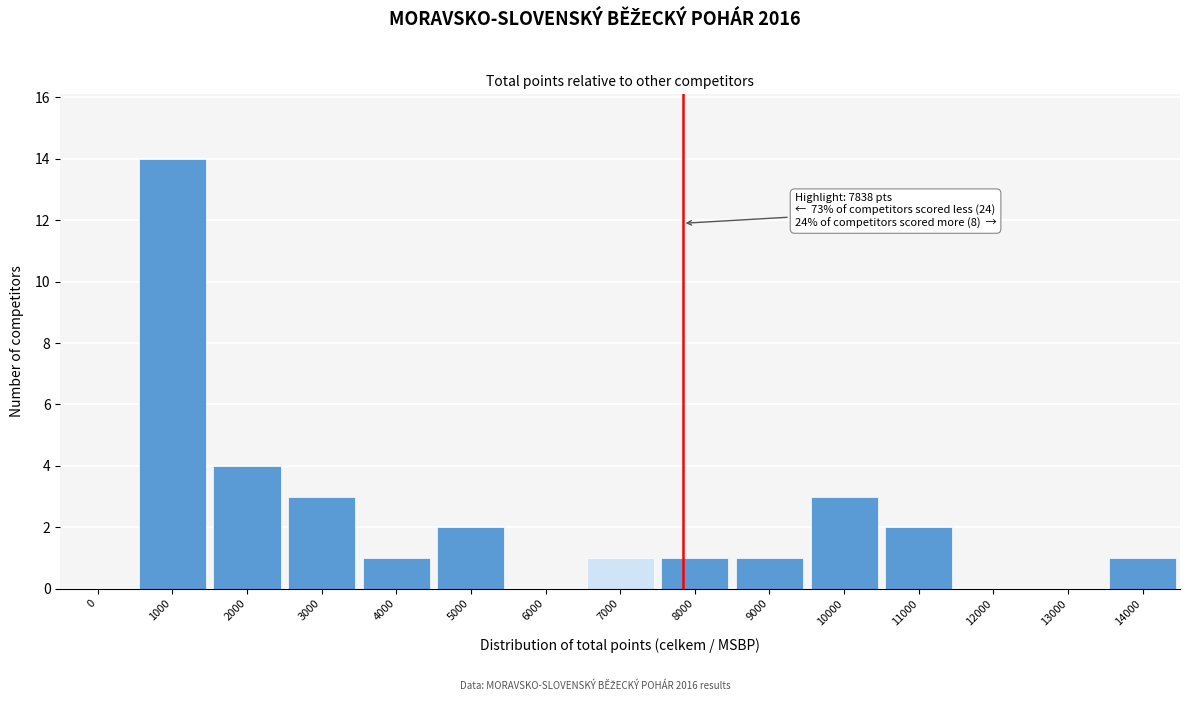

Reading left to right, extract all data points from this chart.

0=0	1000=14	2000=4	3000=3	4000=1	5000=2	6000=0	7000=1	8000=1	9000=1	10000=3	11000=2	12000=0	13000=0	14000=1